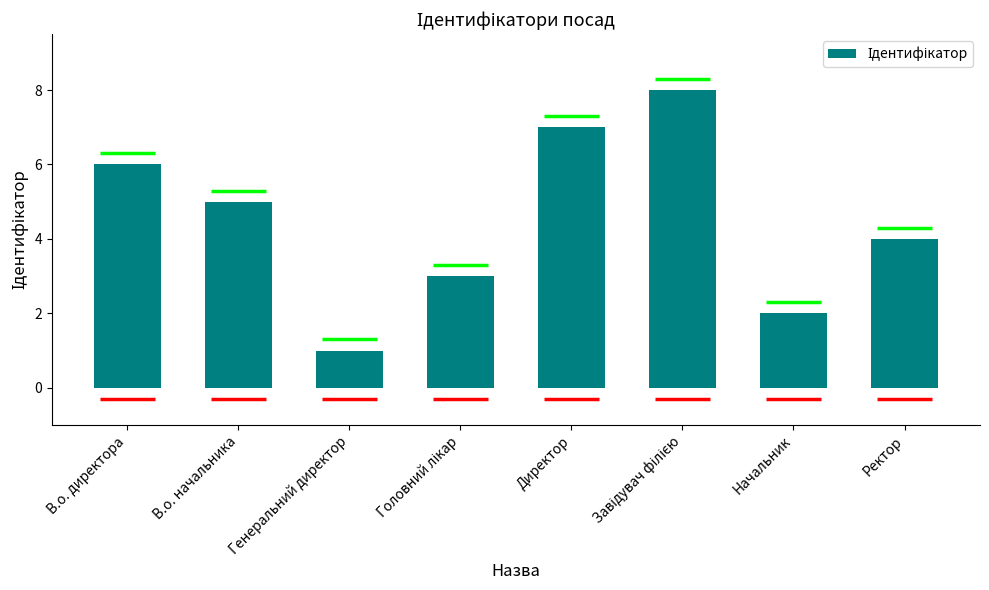

List the labels in order of value, smallest first.

Генеральний директор, Начальник, Головний лікар, Ректор, В.о. начальника, В.о. директора, Директор, Завідувач філією